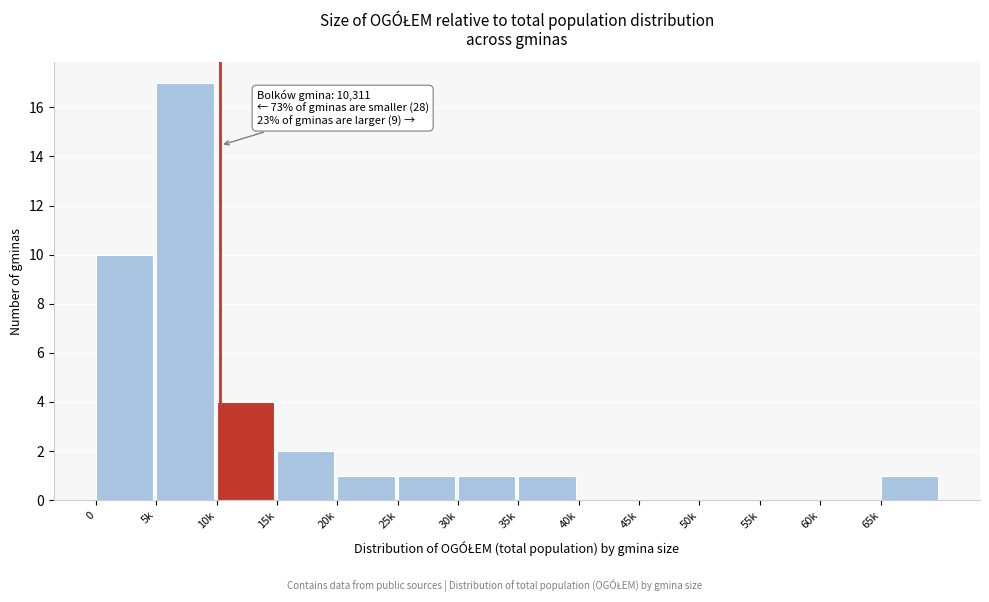

Reading right to left, transcribe all the data shown in this chart.

65k=1	60k=0	55k=0	50k=0	45k=0	40k=0	35k=1	30k=1	25k=1	20k=1	15k=2	10k=4	5k=17	0=10